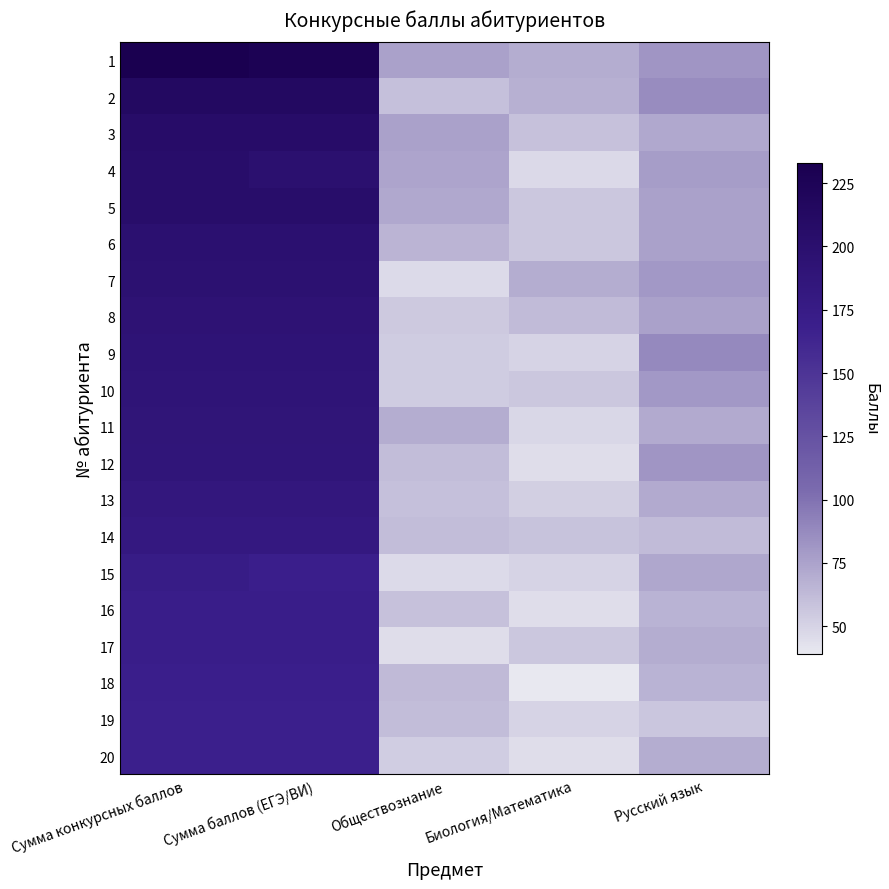

Which has a higher value, Русский язык or Биология/Математика?

Русский язык